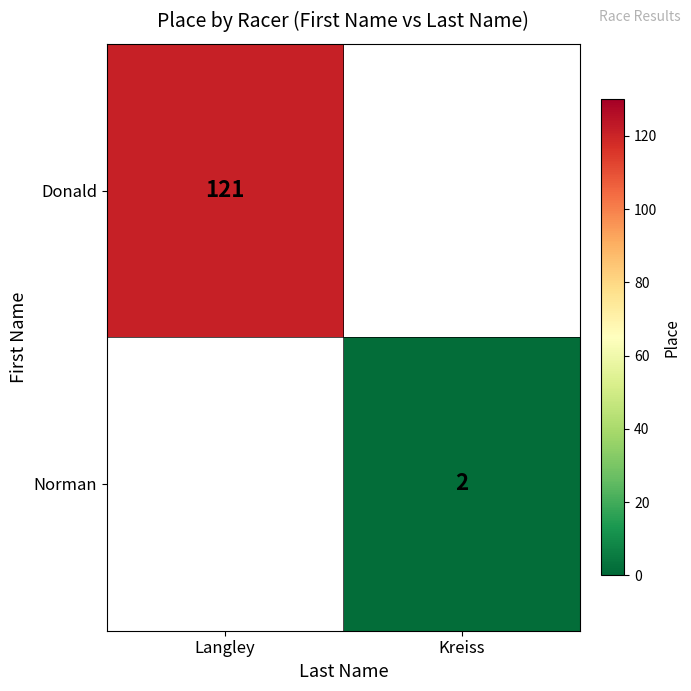

The Donald series shows 62 at Langley. True or false?

False